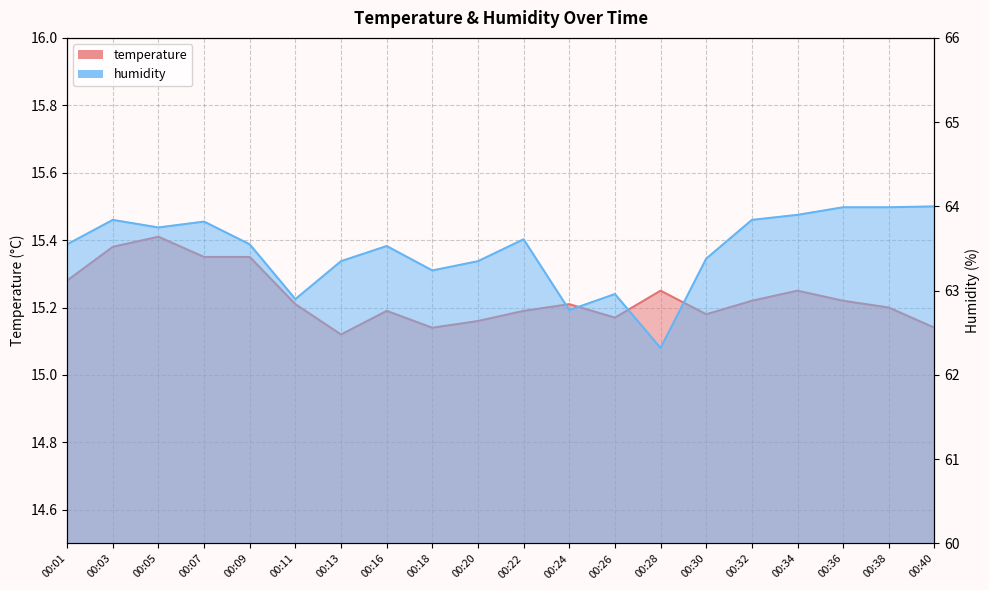

Reading right to left, extract all data points from this chart.

temperature: 15.1	15.2	15.2	15.2	15.2	15.2	15.2	15.2	15.2	15.2	15.2	15.1	15.2	15.1	15.2	15.3	15.3	15.4	15.4	15.3
humidity: 64.0	64.0	64.0	63.9	63.8	63.4	62.3	63.0	62.8	63.6	63.4	63.2	63.5	63.4	62.9	63.5	63.8	63.8	63.8	63.5